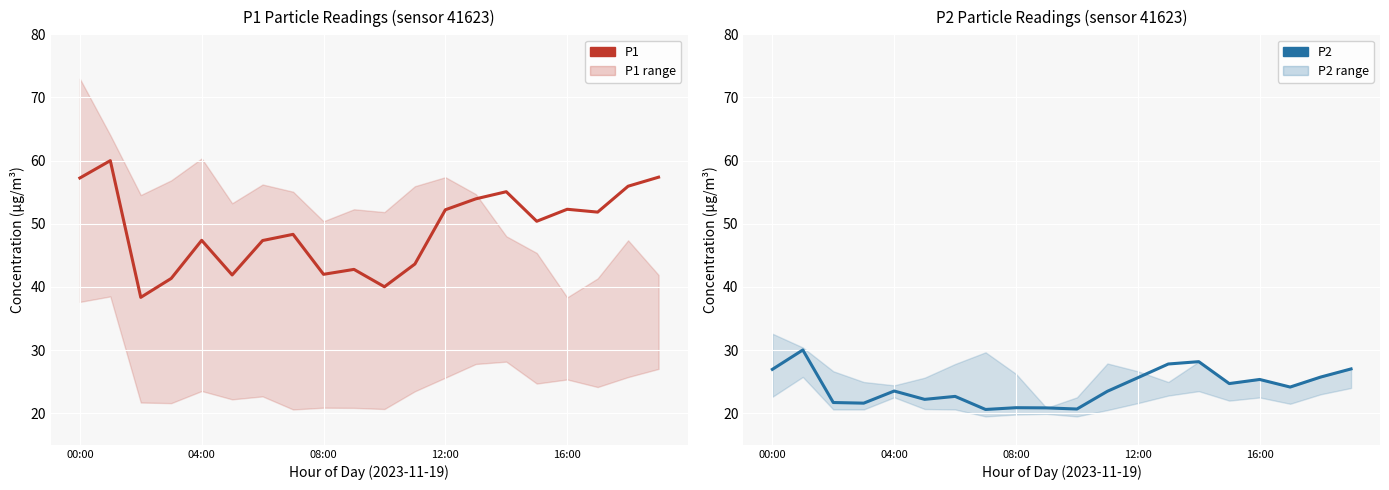

True or false: P2 has more than 0 points higher than both neighbors.

True